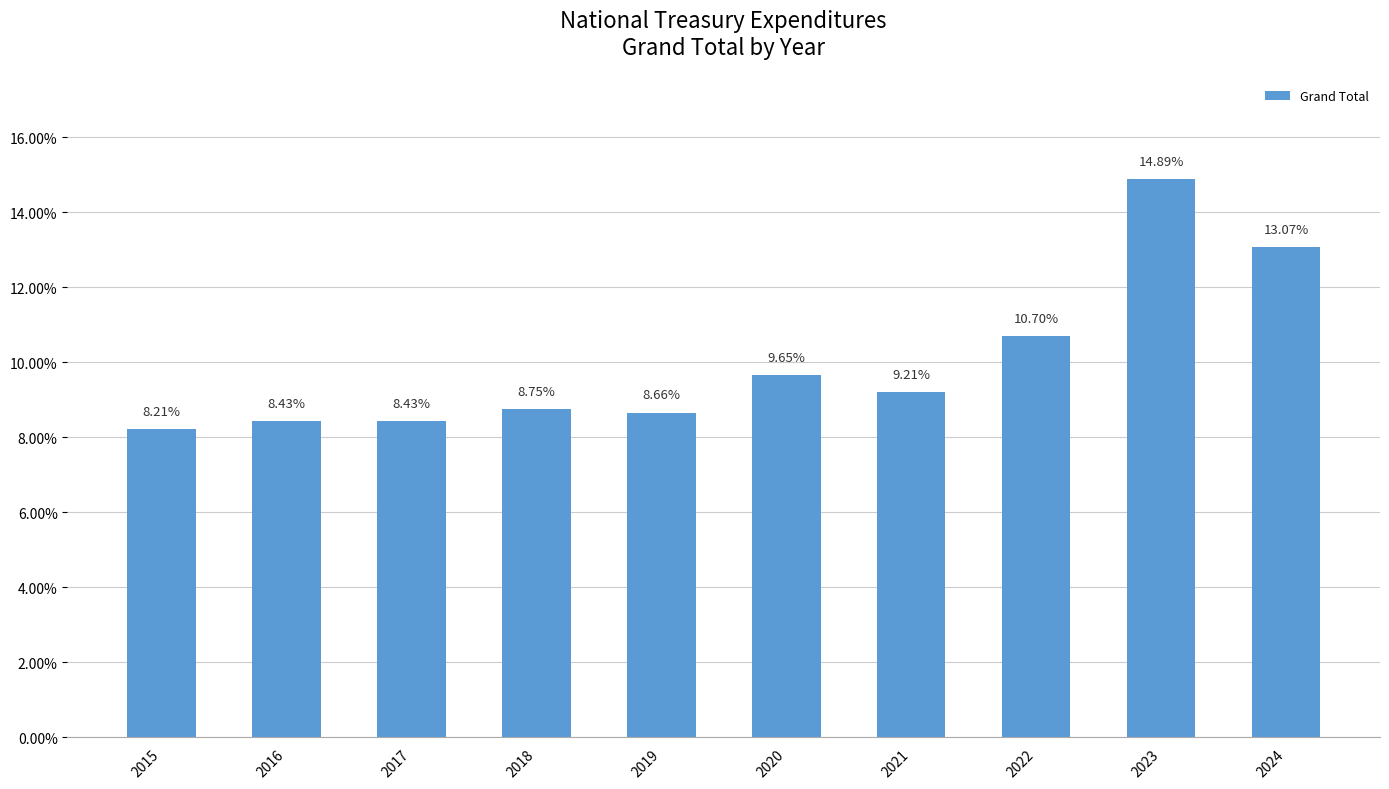

What is the value of the 1st bar from the left?

8.2